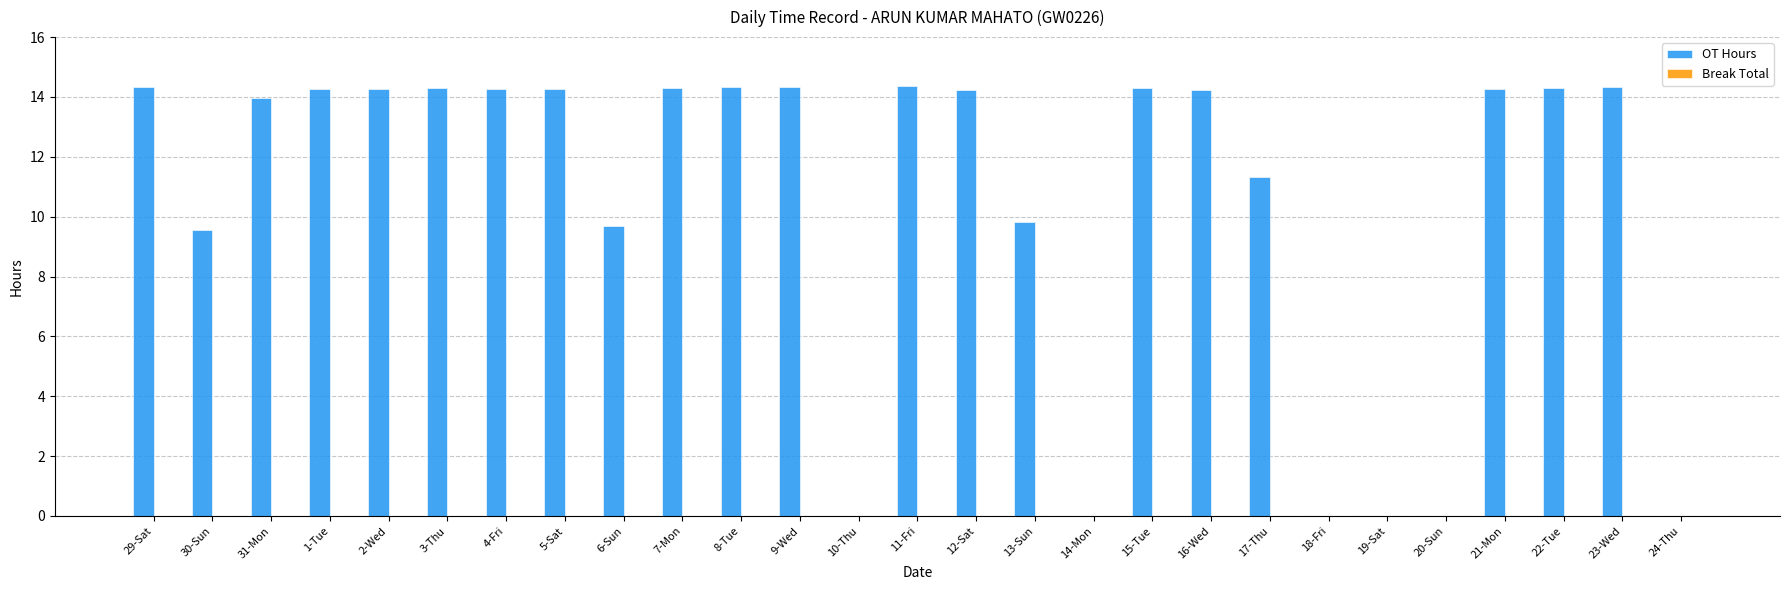

What is the greatest value displayed?

14.4